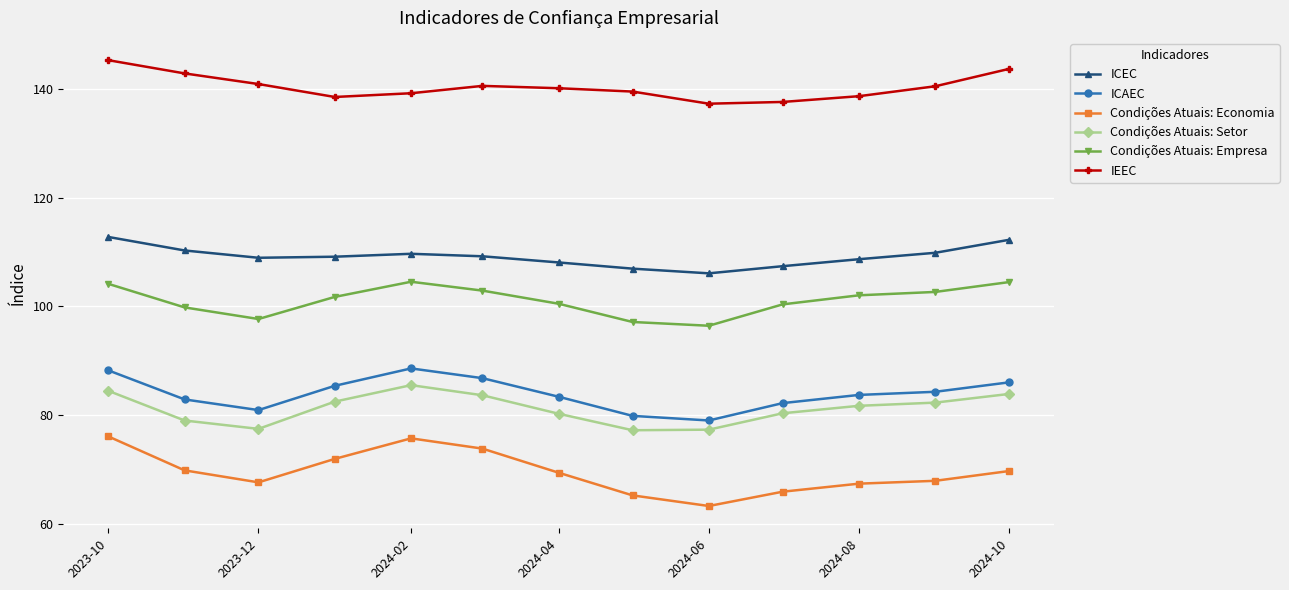

True or false: Condições Atuais: Empresa has more than 0 points higher than both neighbors.

True